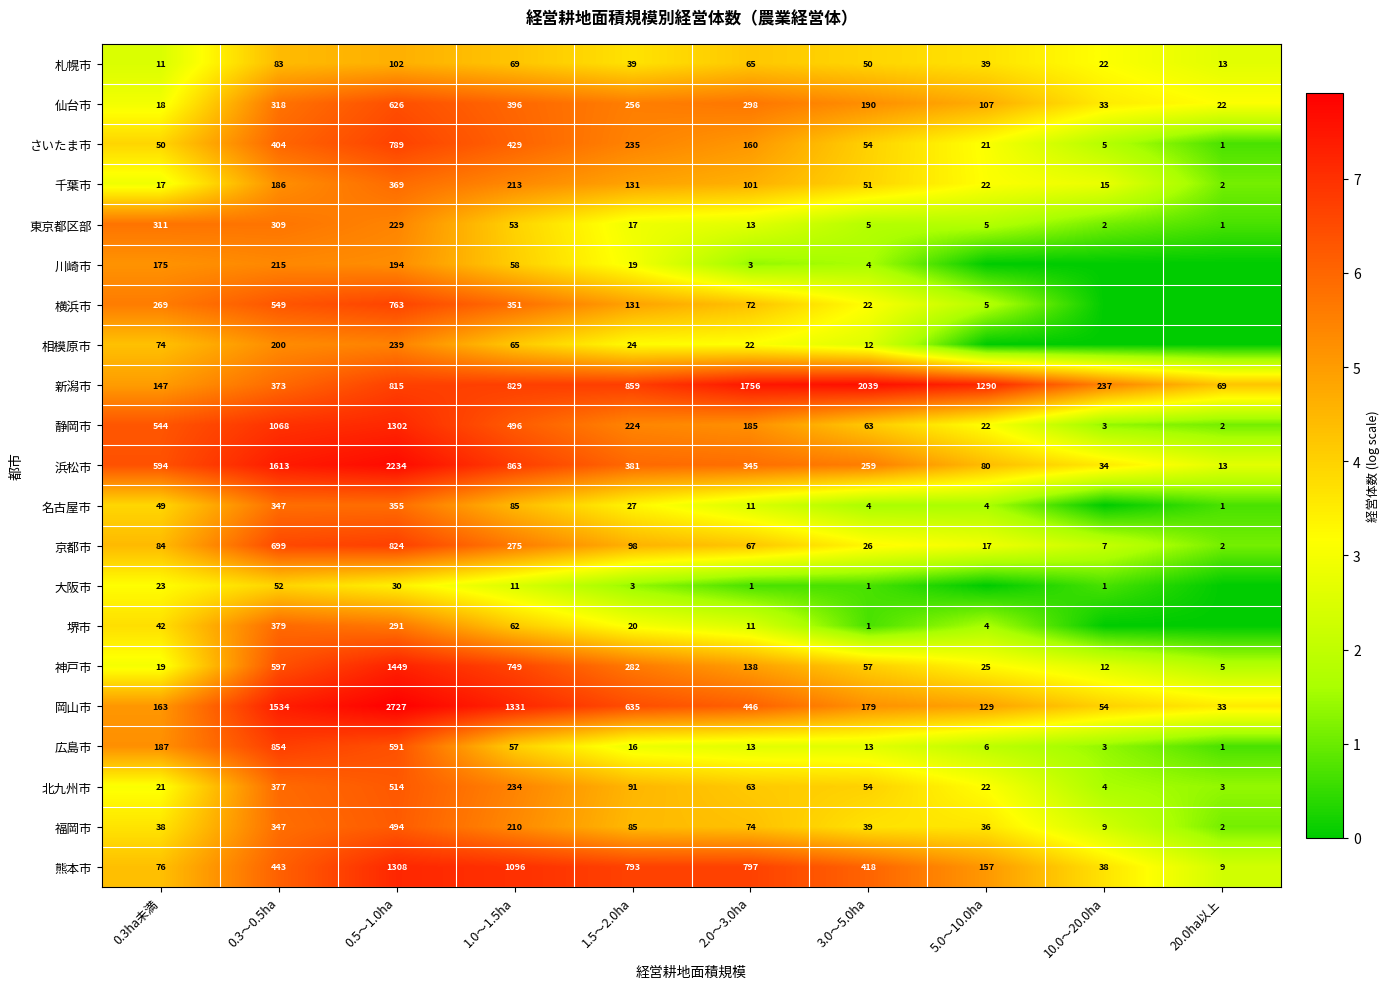

What is the difference between the maximum and second lowest values in the 千葉市 series?

354